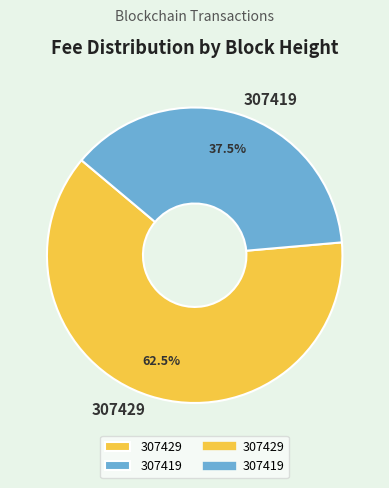

Is there a majority slice in this chart?

Yes